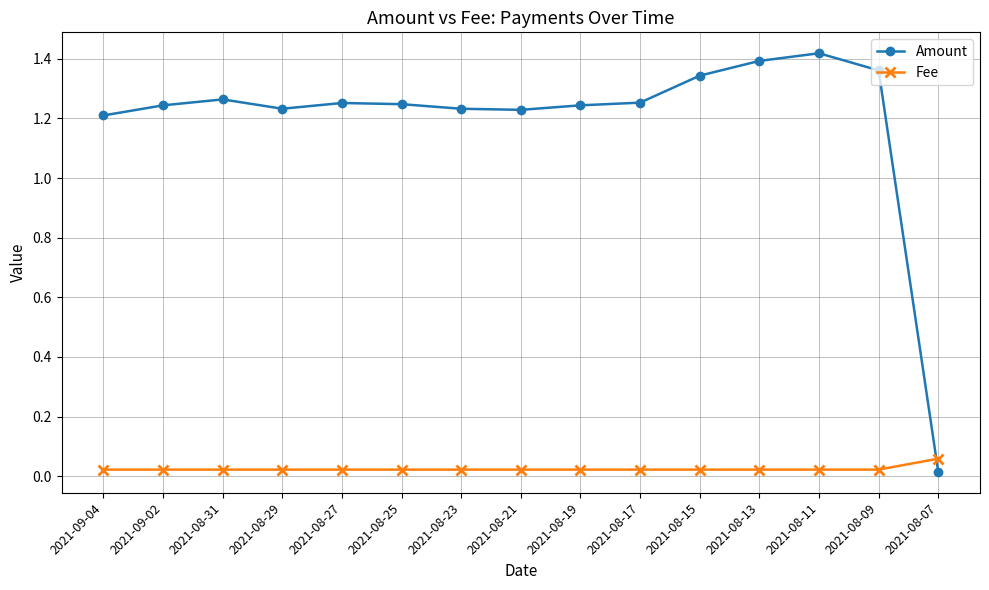

Is the value of Amount at 2021-08-13 greater than the value of Fee at 2021-09-04?

Yes